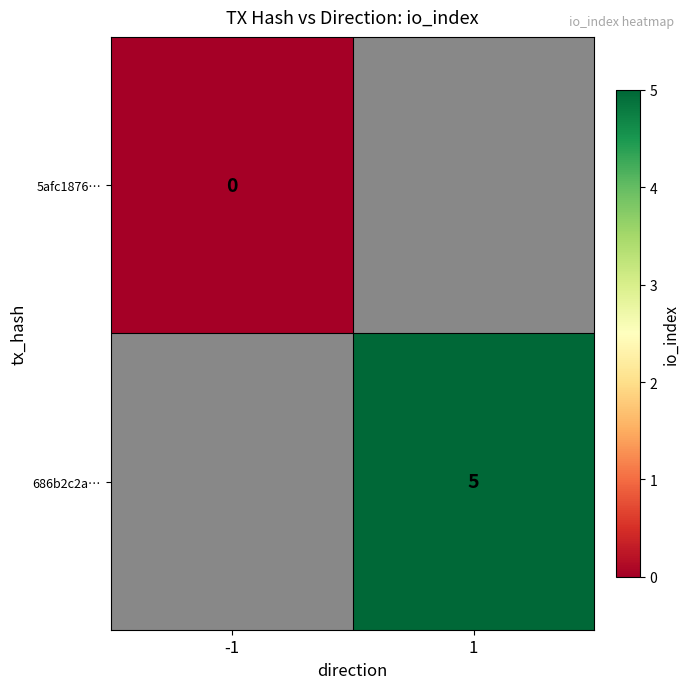

The 686b2c2a… series shows 5 at 1. True or false?

True